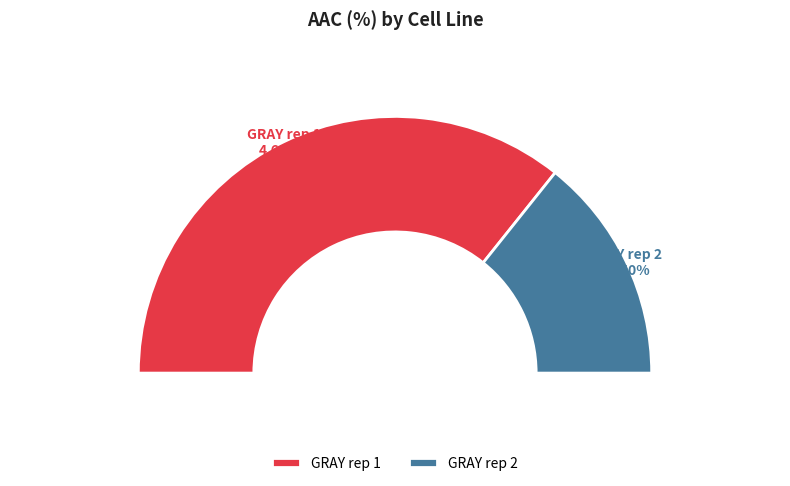

Is it true that GRAY rep 2 is 35% of the pie?

False